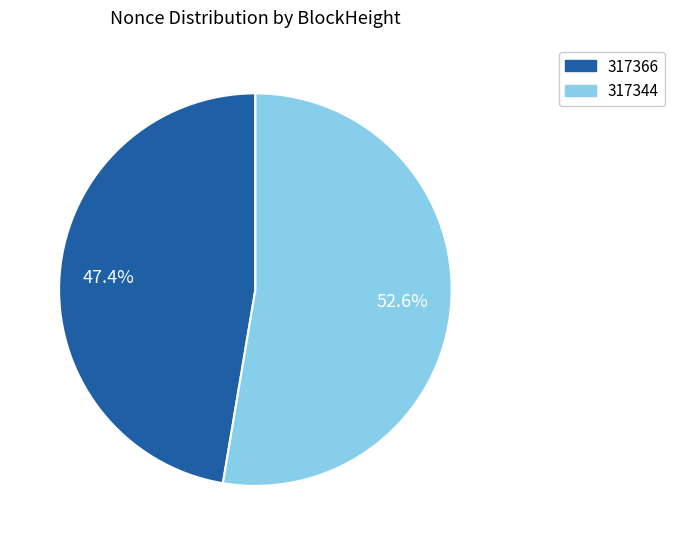

Count the number of slices in the pie.

2